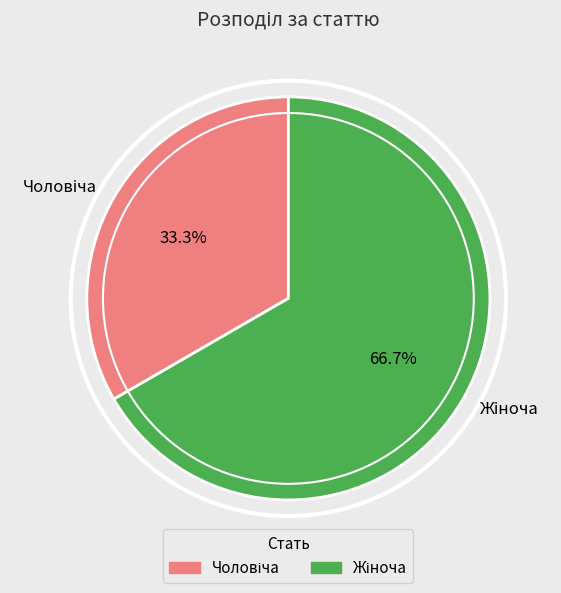

How many slices are in this pie chart?

2